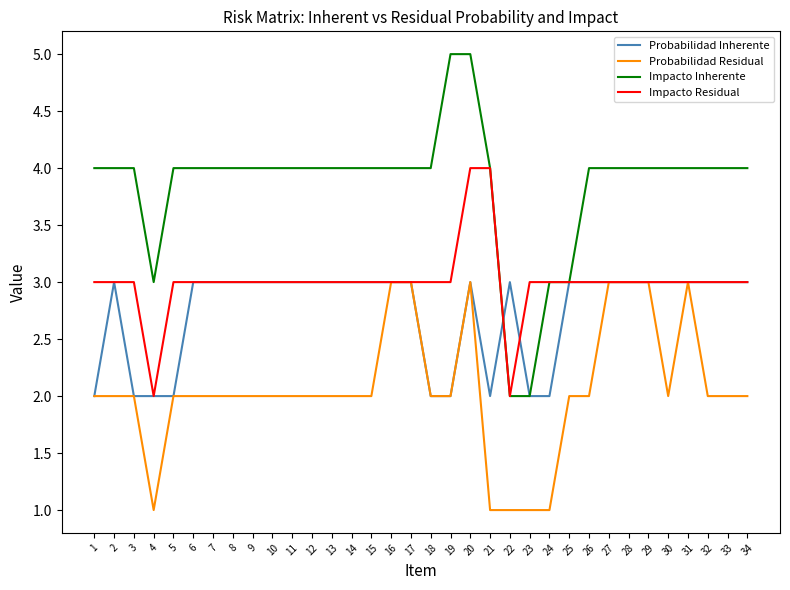

Is the value of Impacto Residual at 33 greater than the value of Probabilidad Residual at 1?

Yes